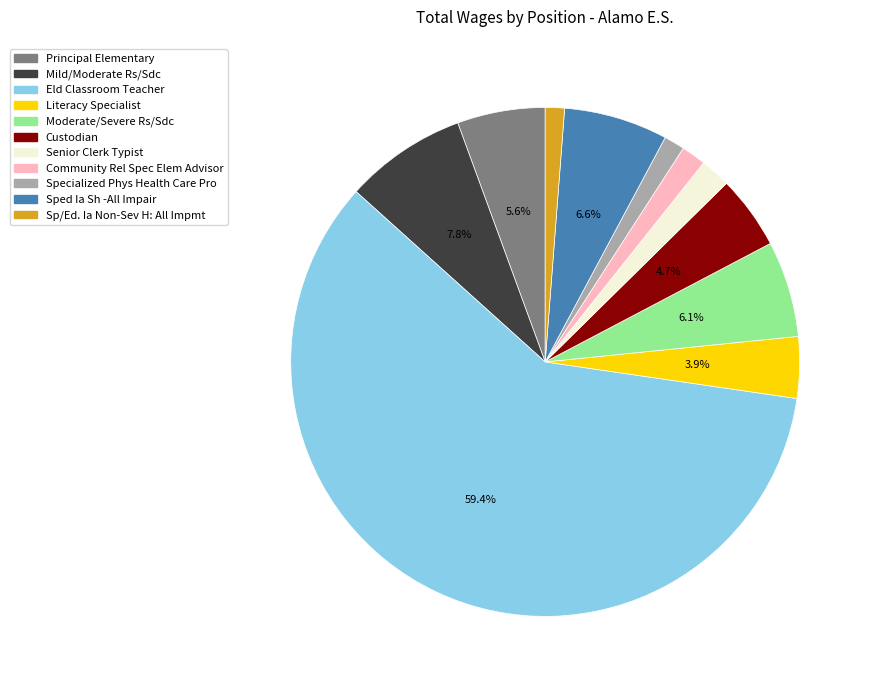

Is there a majority slice in this chart?

Yes